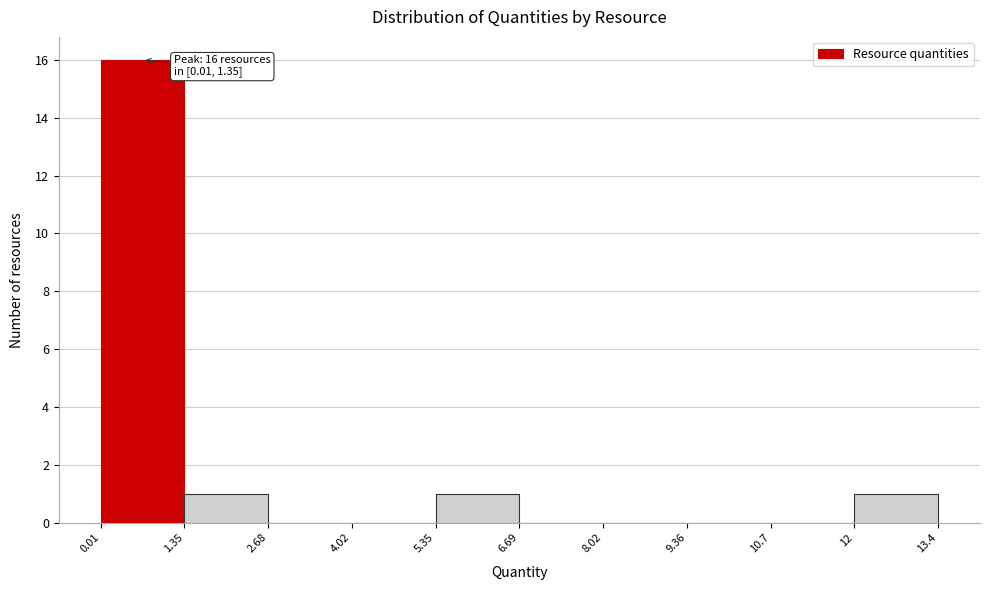

Which range on the x-axis has the tallest bar?

0.01 to 1.35